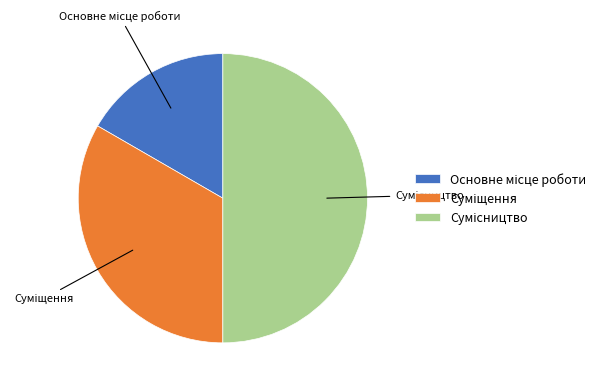

Is it true that Основне місце роботи is 17% of the pie?

True